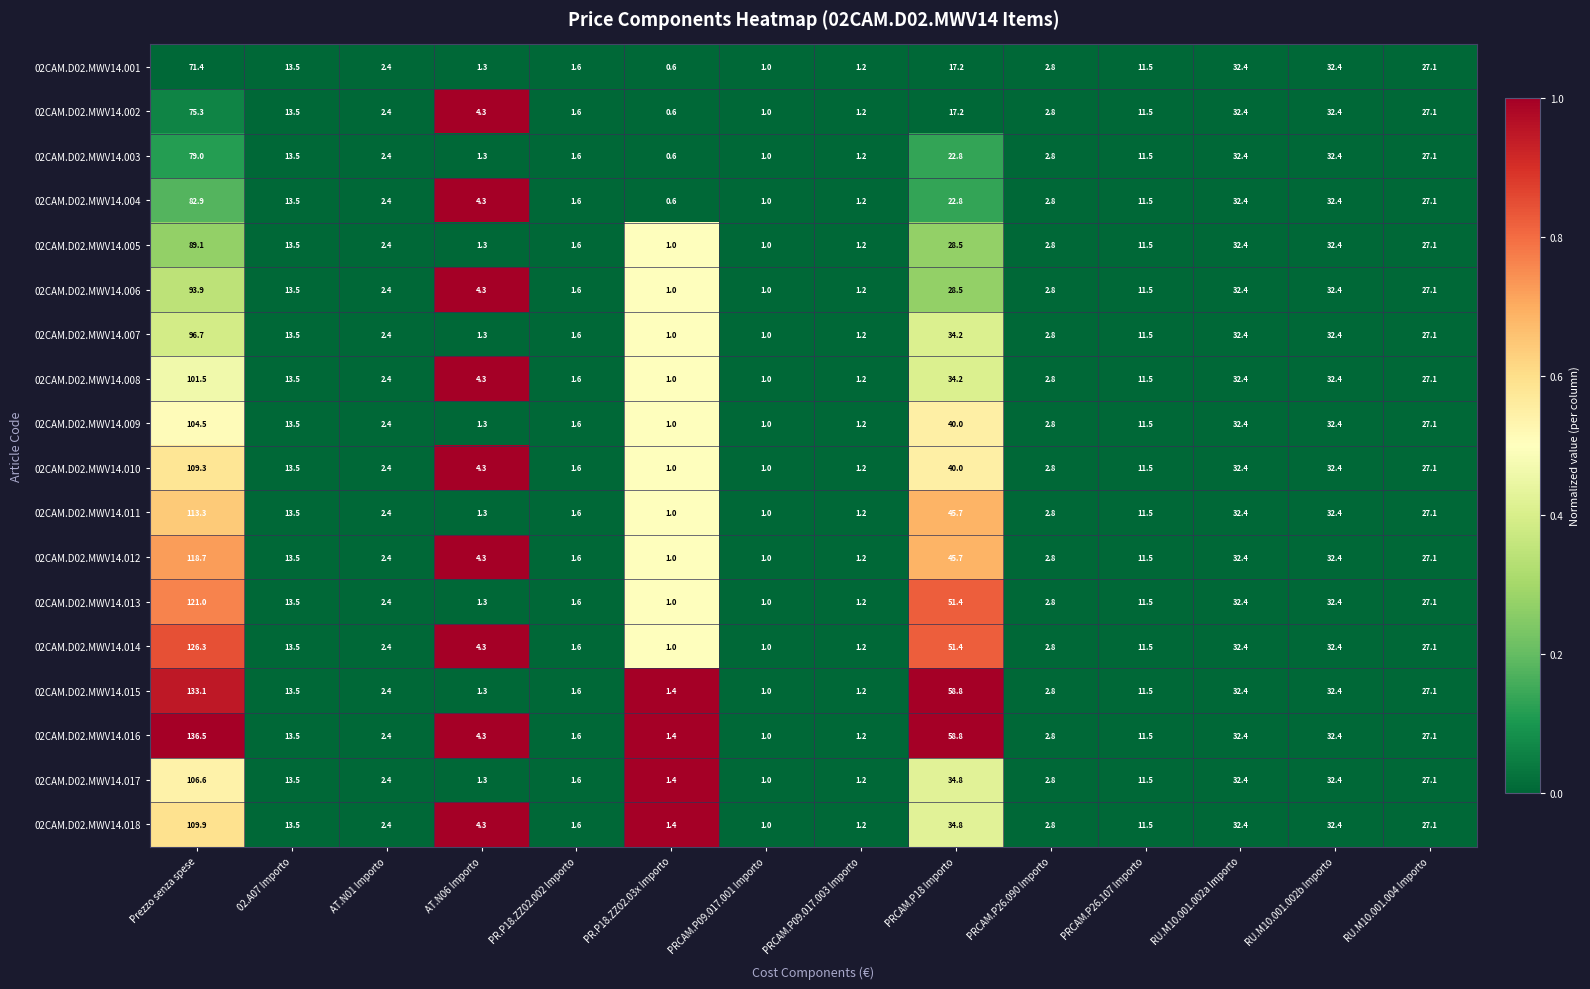

At which label does 02CAM.D02.MWV14.009 first exceed 11?

Prezzo senza spese